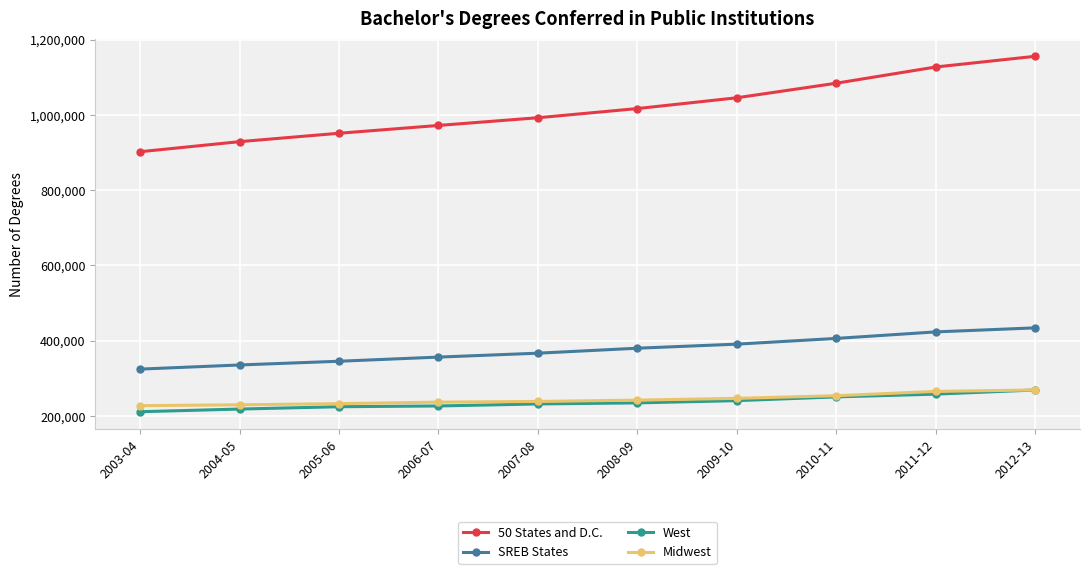

Which category has the highest value across all series?

2012-13